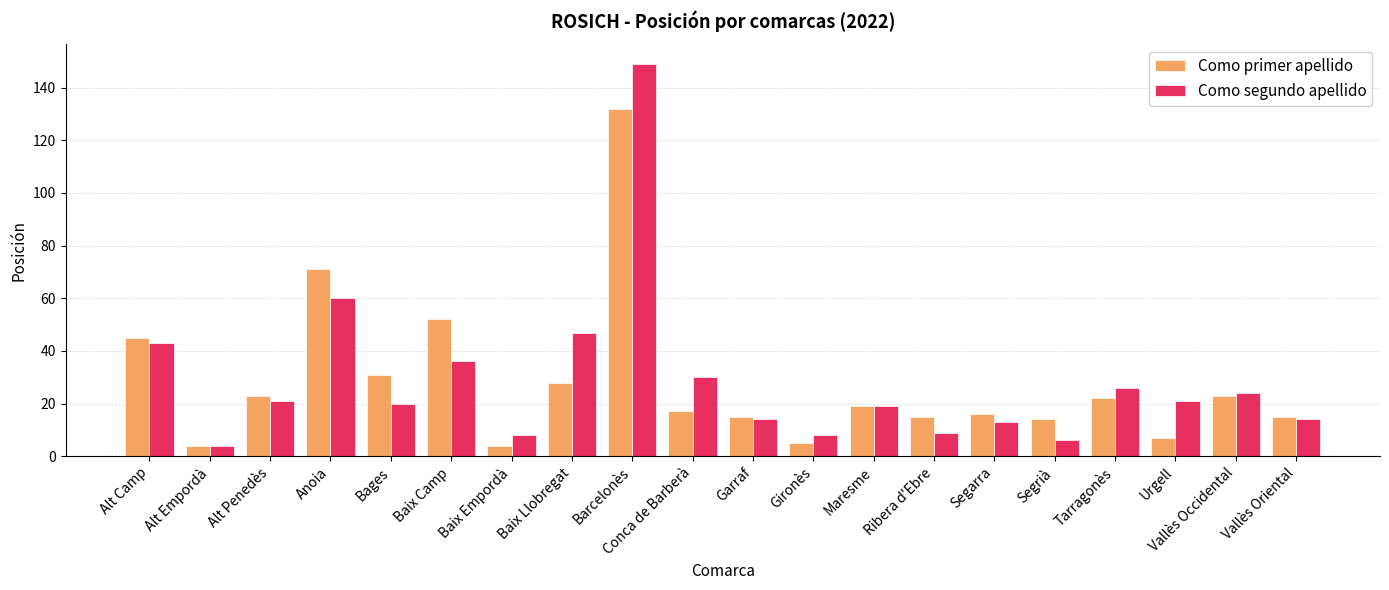

What is the spread (max minus min) of values at Tarragonès?

4